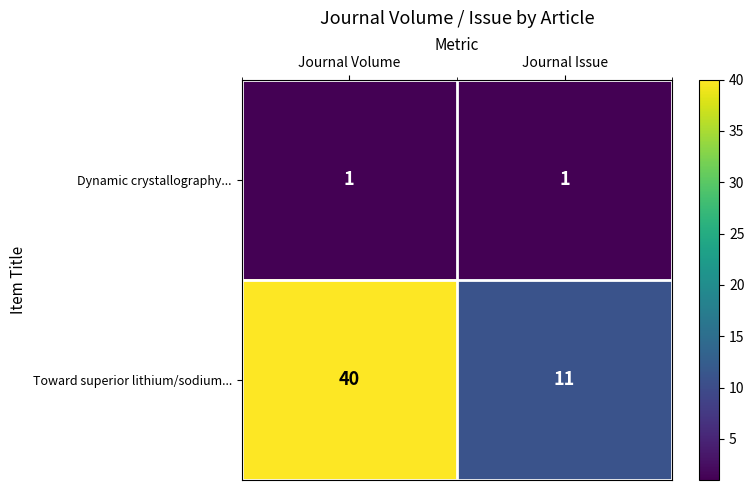

List the series in order of their peak value, lowest first.

Dynamic crystallography..., Toward superior lithium/sodium...